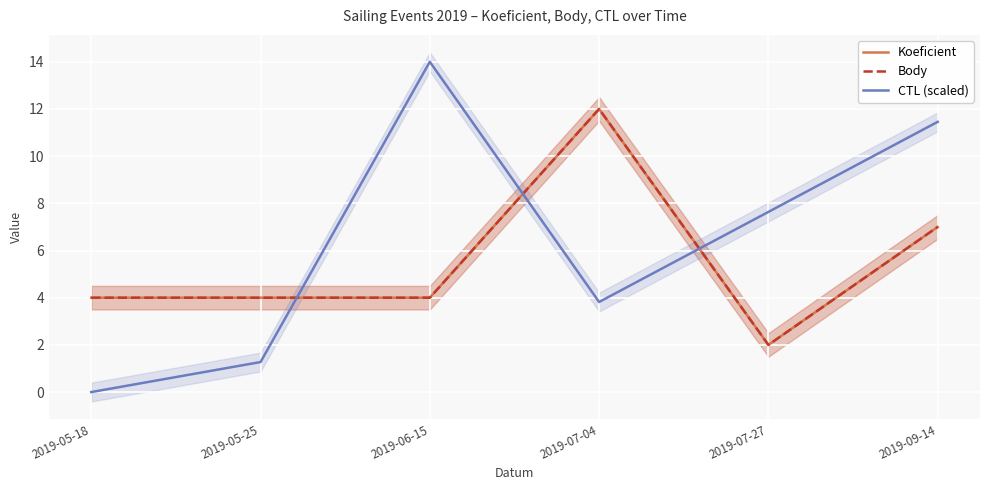

What is the value of the Body point at the 6th from the left?

7.0